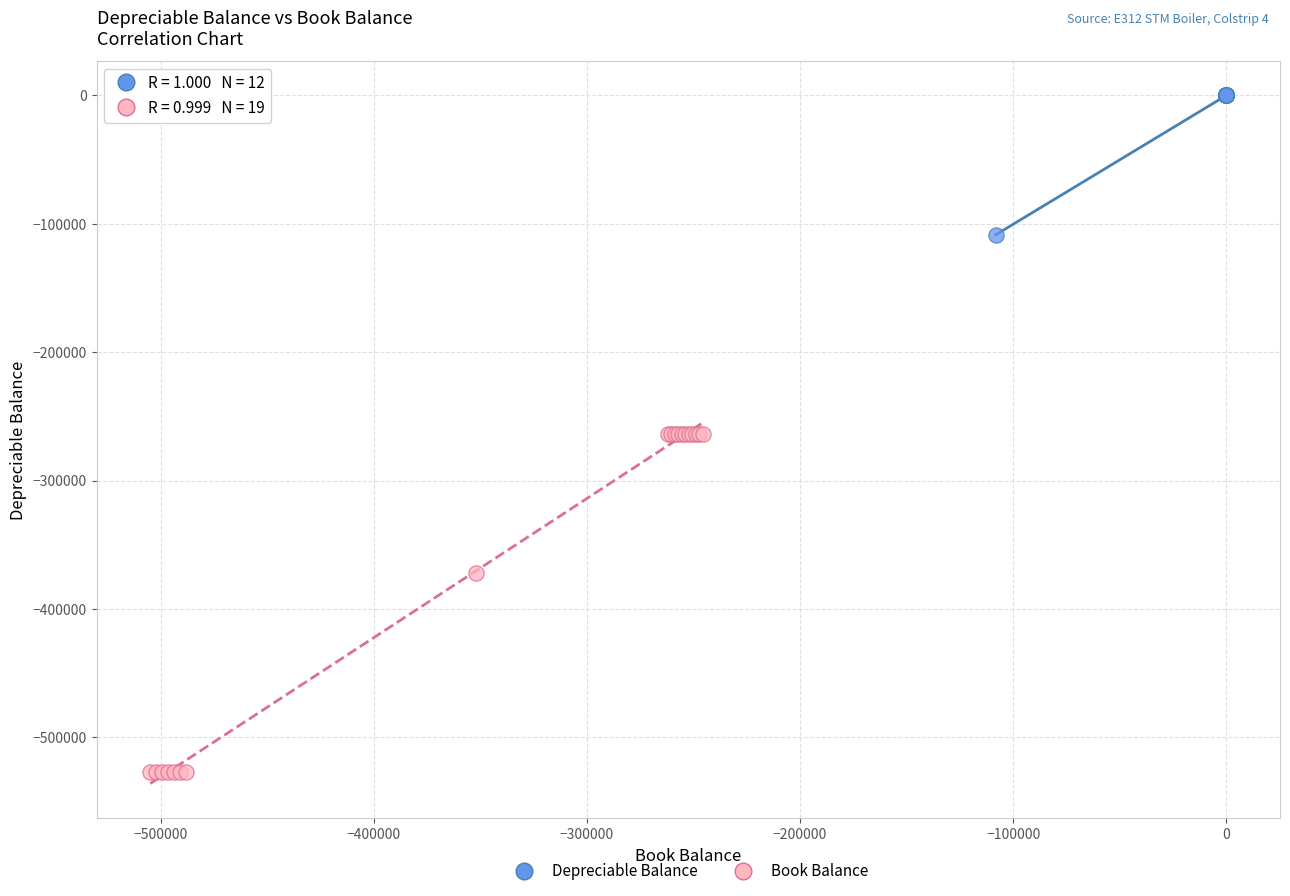

Which series reaches the maximum Y coordinate?

Depreciable Balance